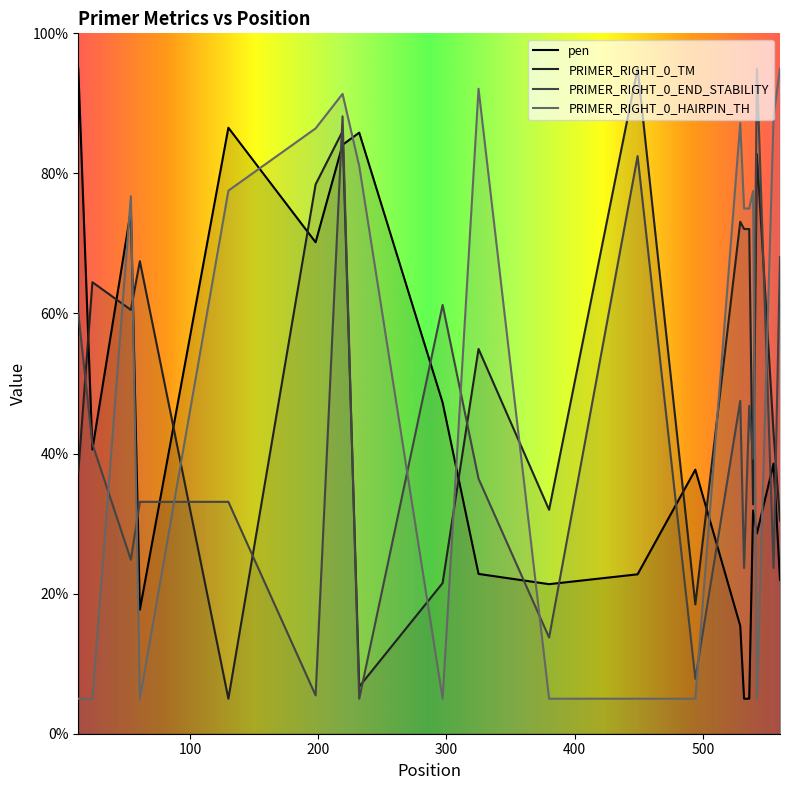

True or false: PRIMER_RIGHT_0_TM and PRIMER_RIGHT_0_HAIRPIN_TH cross at least once.

True